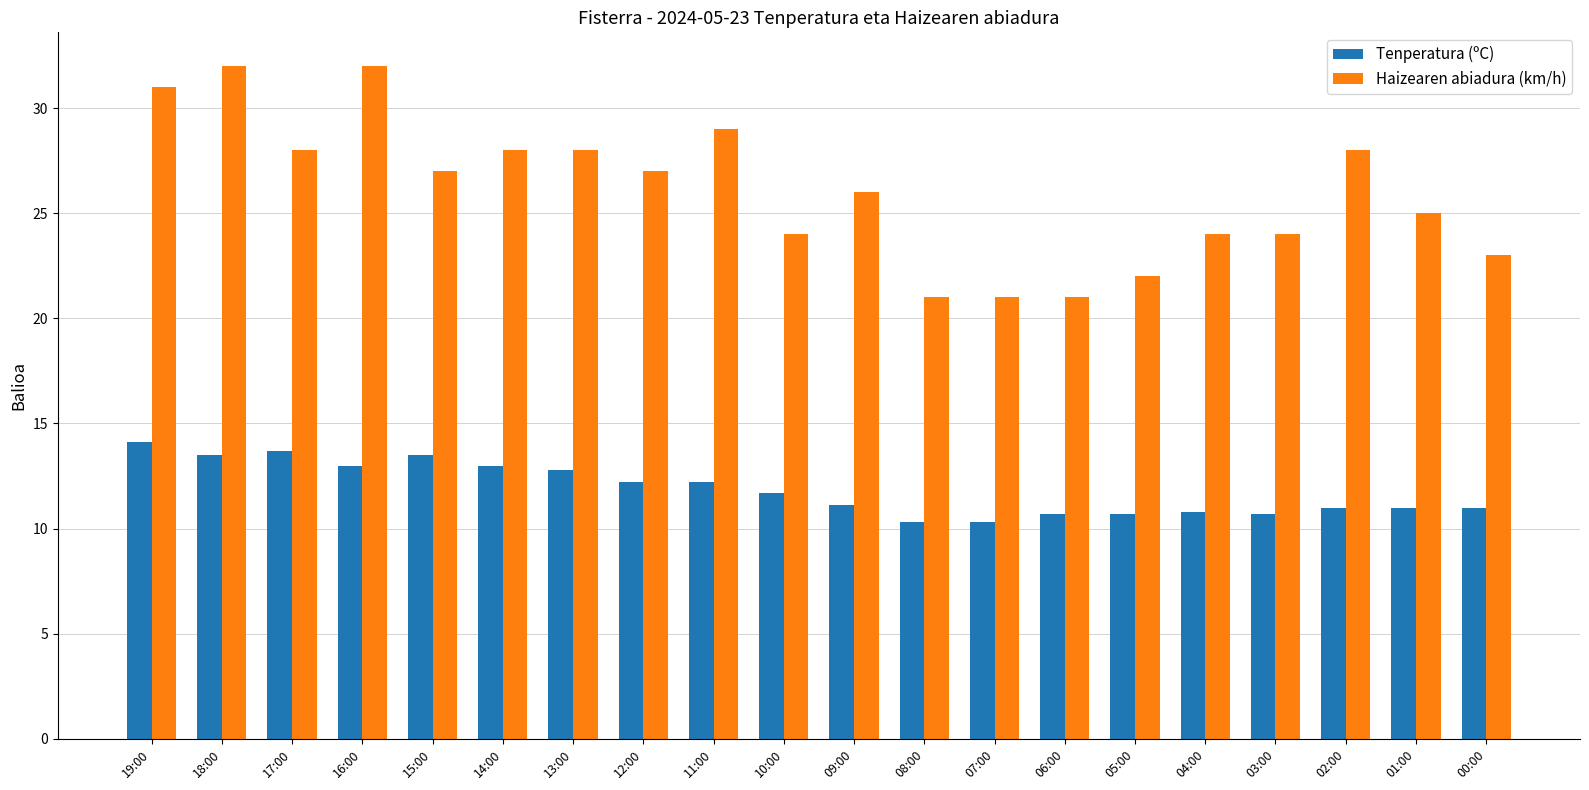

What position from the right is 04:00?

5